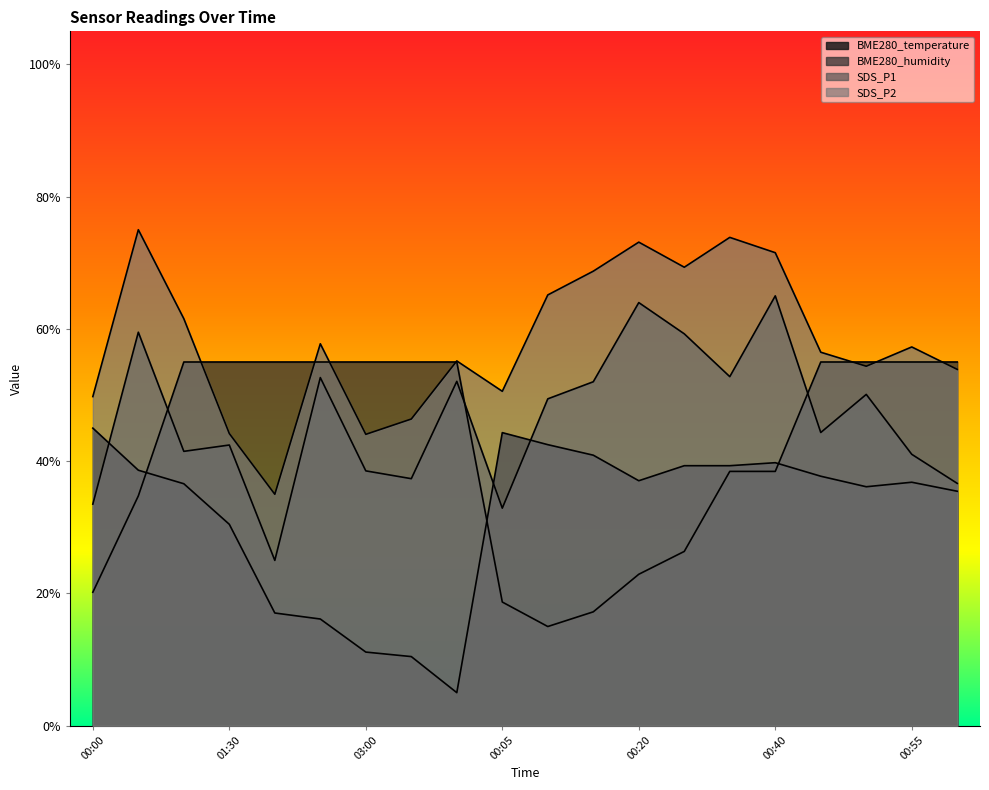

Does the chart display data point markers on the line(s)?

No